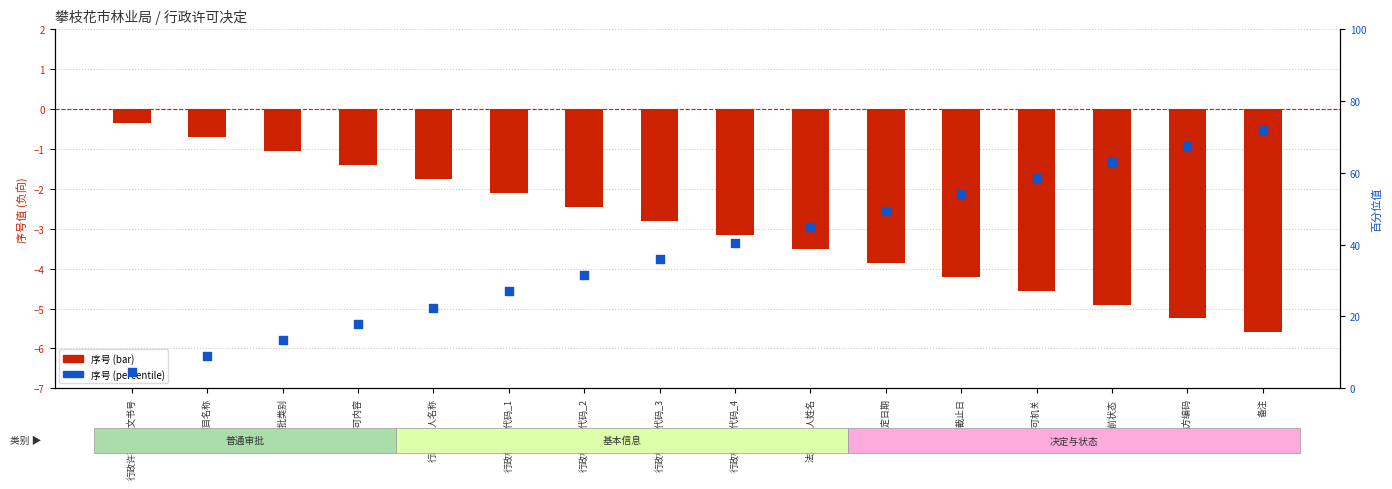

Which series contains the lowest Y value?

序号 (bar)